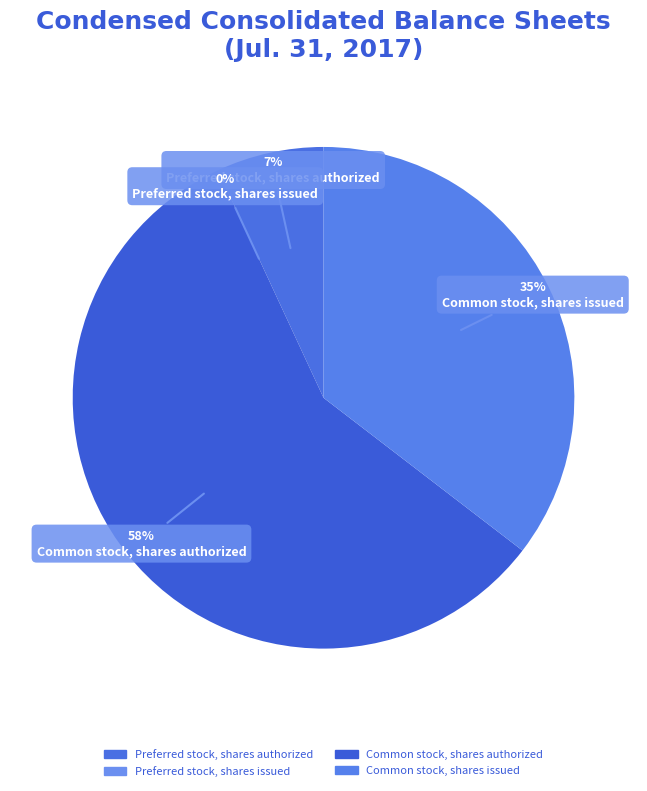

What percentage is the Common stock, shares issued slice, to the nearest percent?

35%